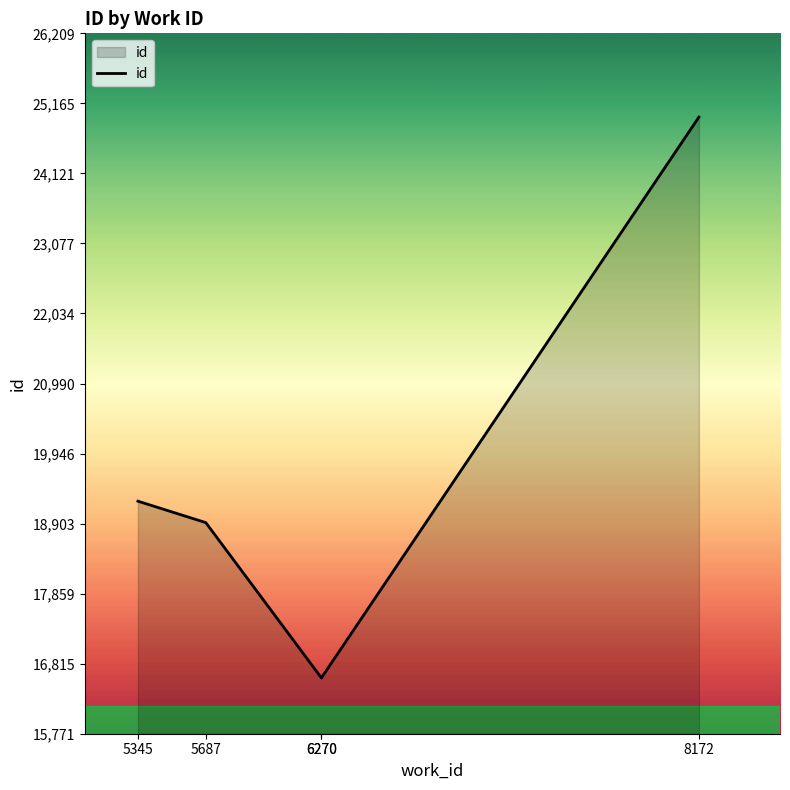

How many interior local valleys (lower than both neighbors) does the data have?

1